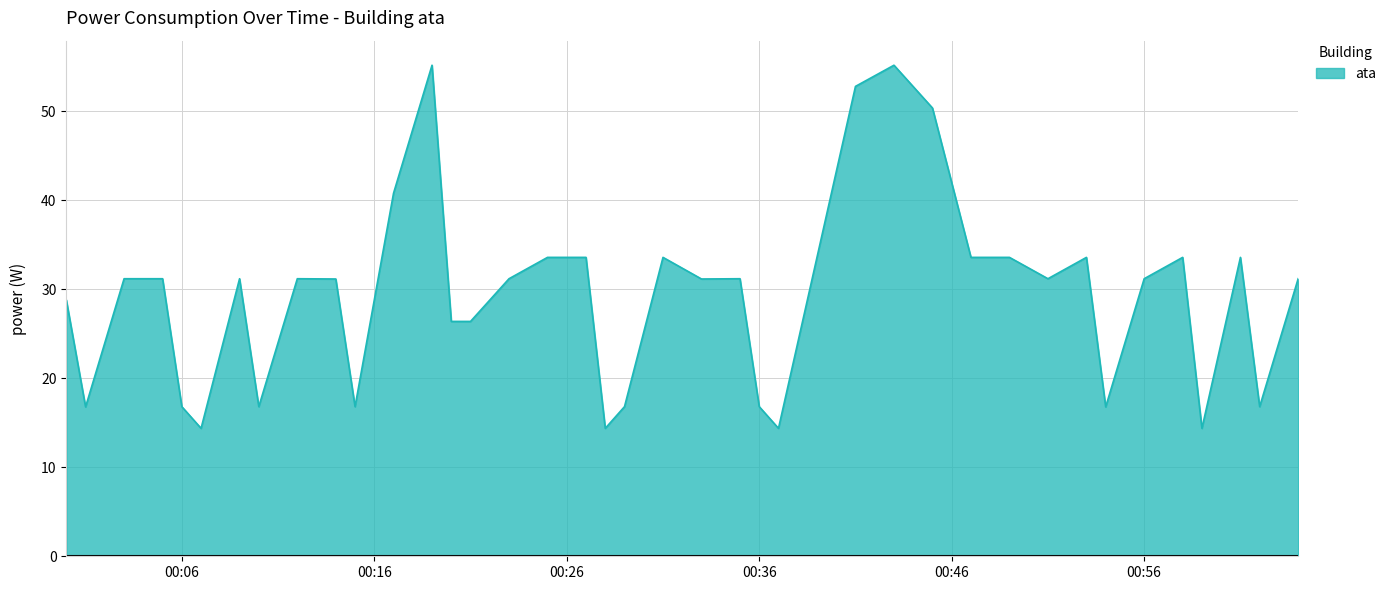

What is the smallest value displayed?

14.4